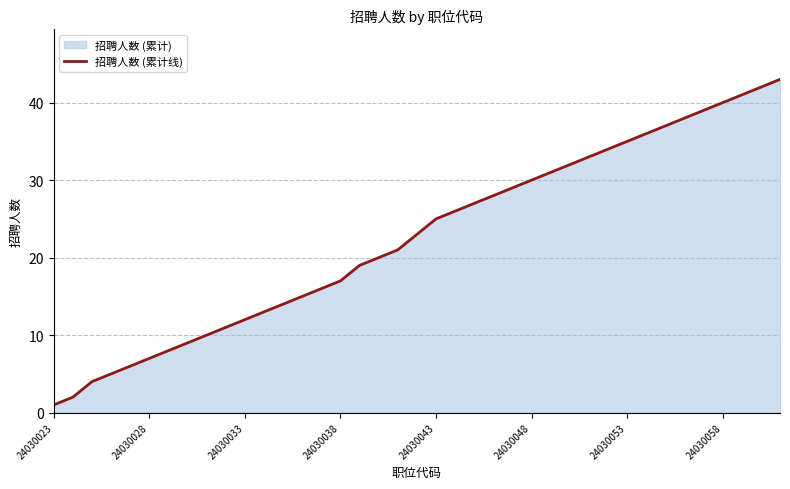

What is the greatest value displayed?

43